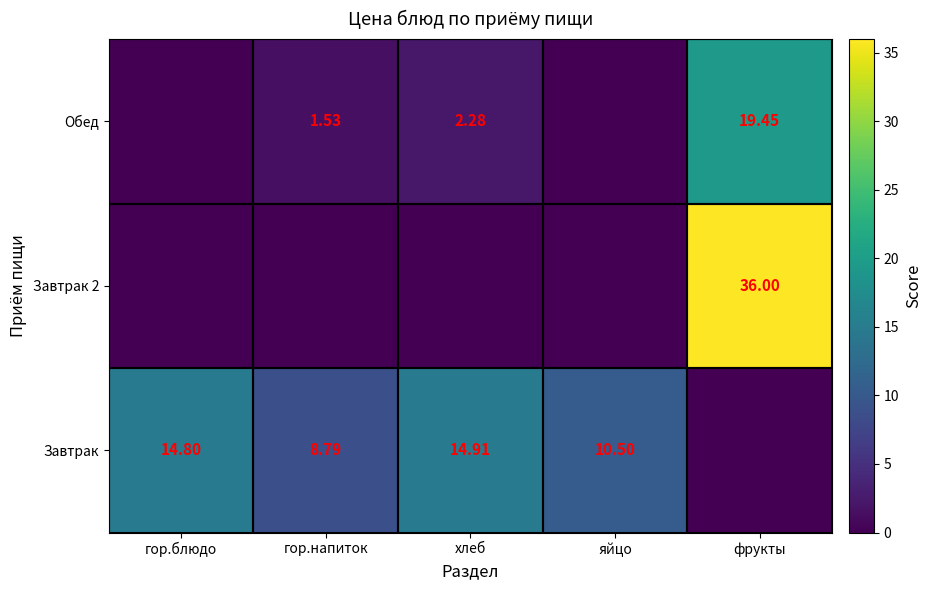

Where is Обед nearest to the value 9?

хлеб